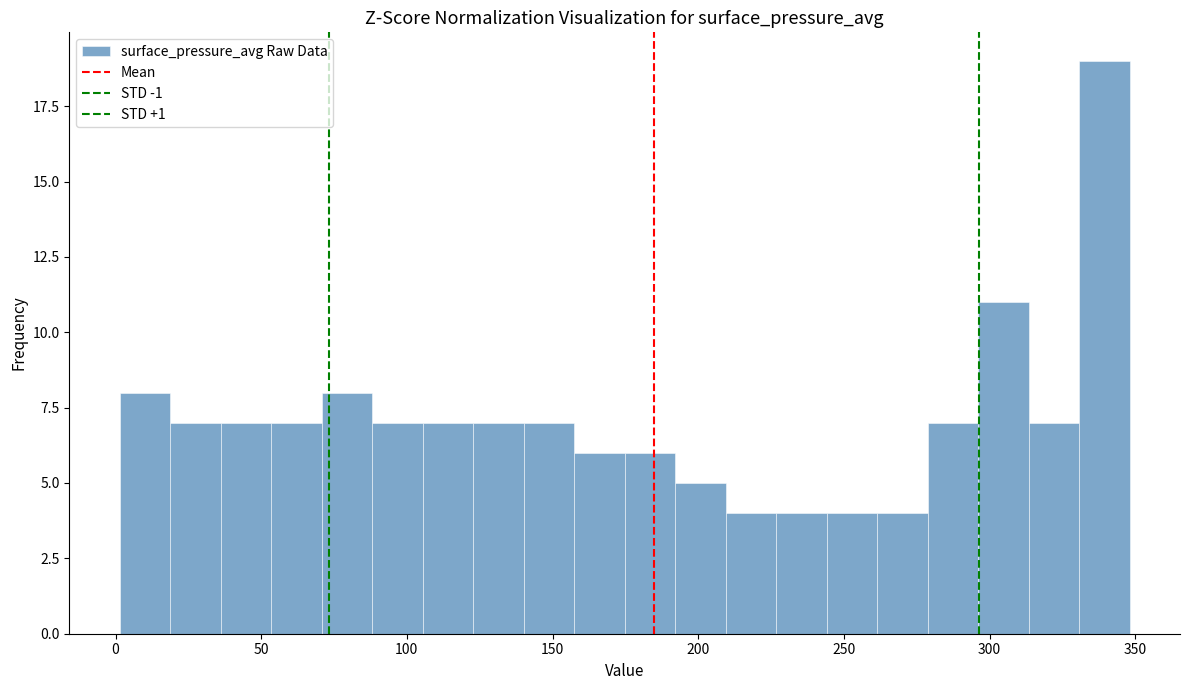

Around what value on the x-axis is the tallest bar? Give the approximate position of its centre, as read against the axis.

340